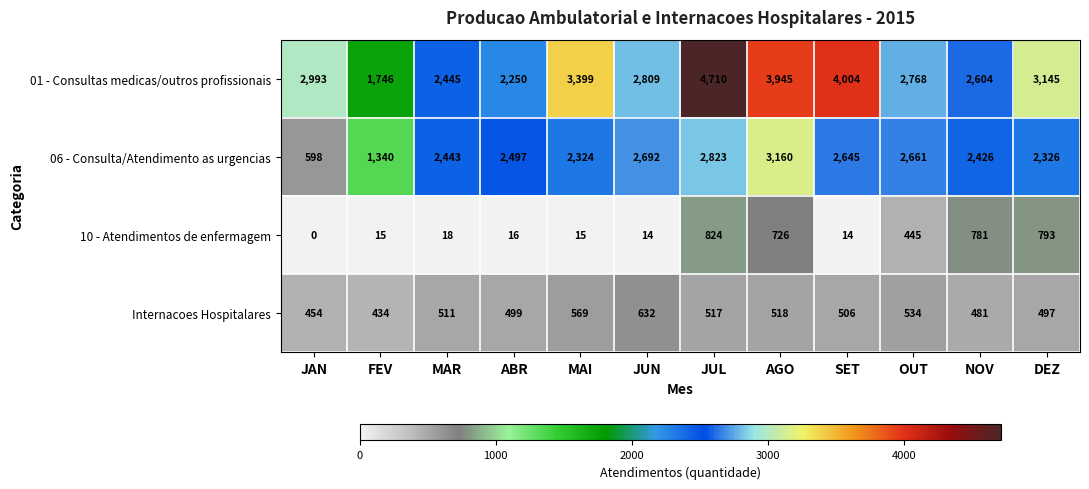

What is the difference between the highest and lowest values at SET?

3990